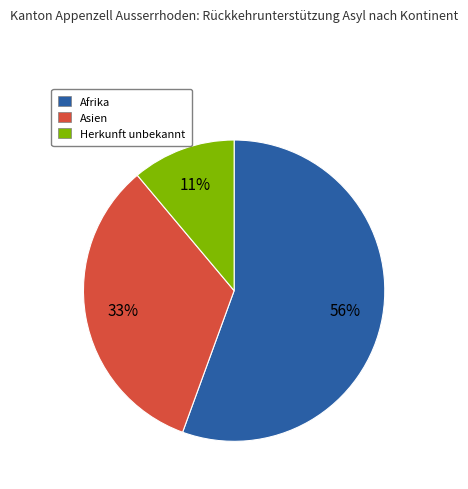

Is there a majority slice in this chart?

Yes